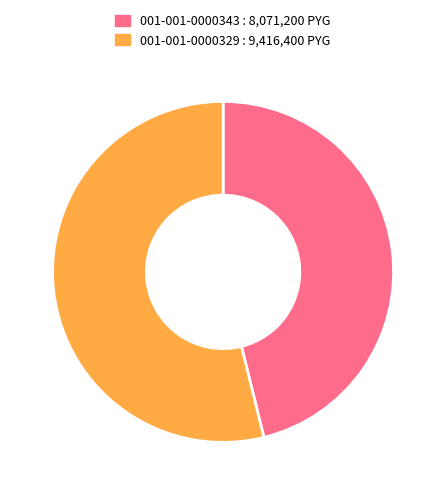

What is the majority slice?

001-001-0000329